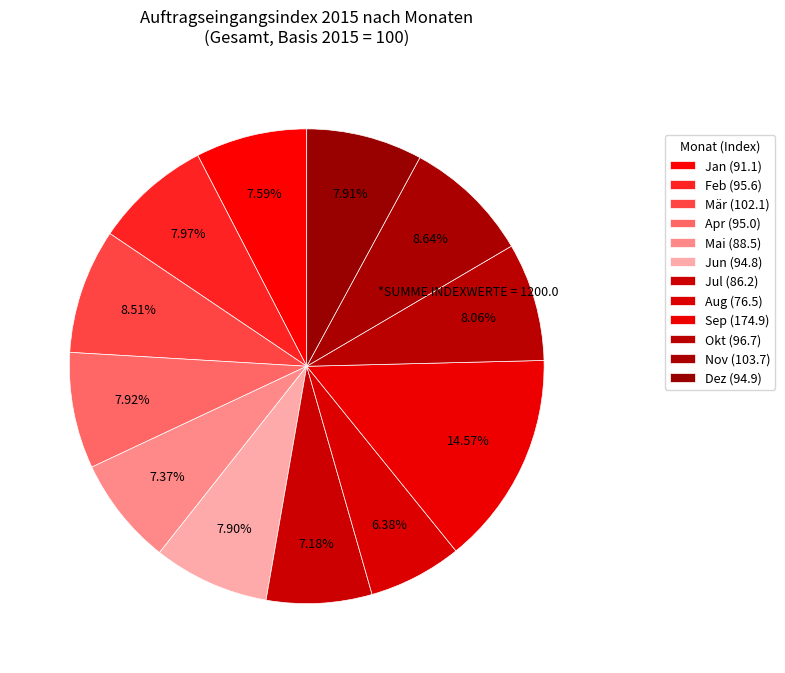

Count the number of slices in the pie.

12